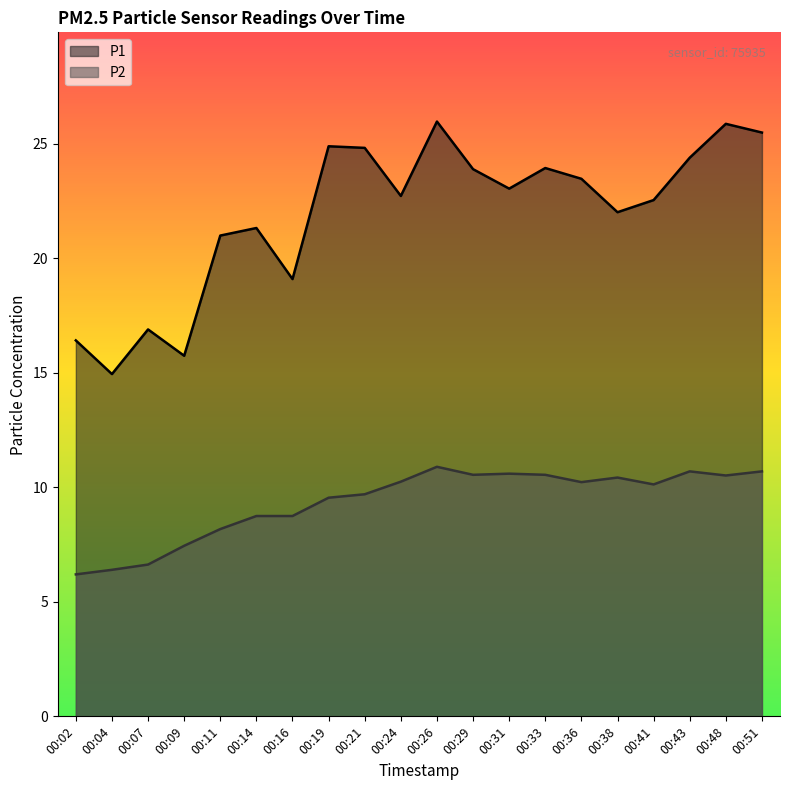

What is the difference between the highest and lowest values at 00:36?

13.2